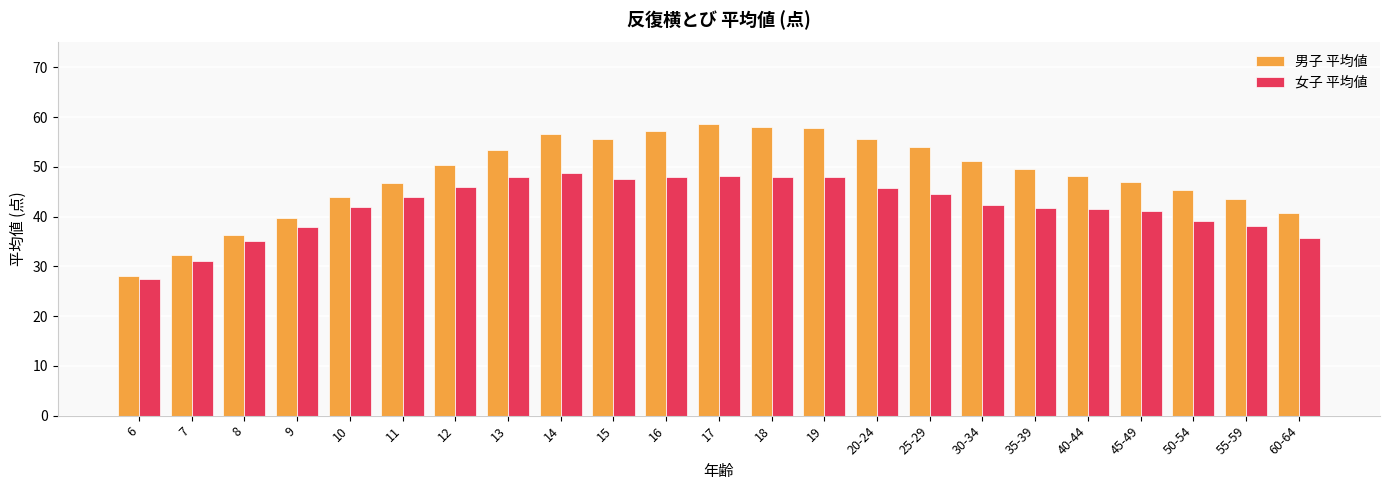

The value of 女子 平均値 at 19 is 30.1. True or false?

False